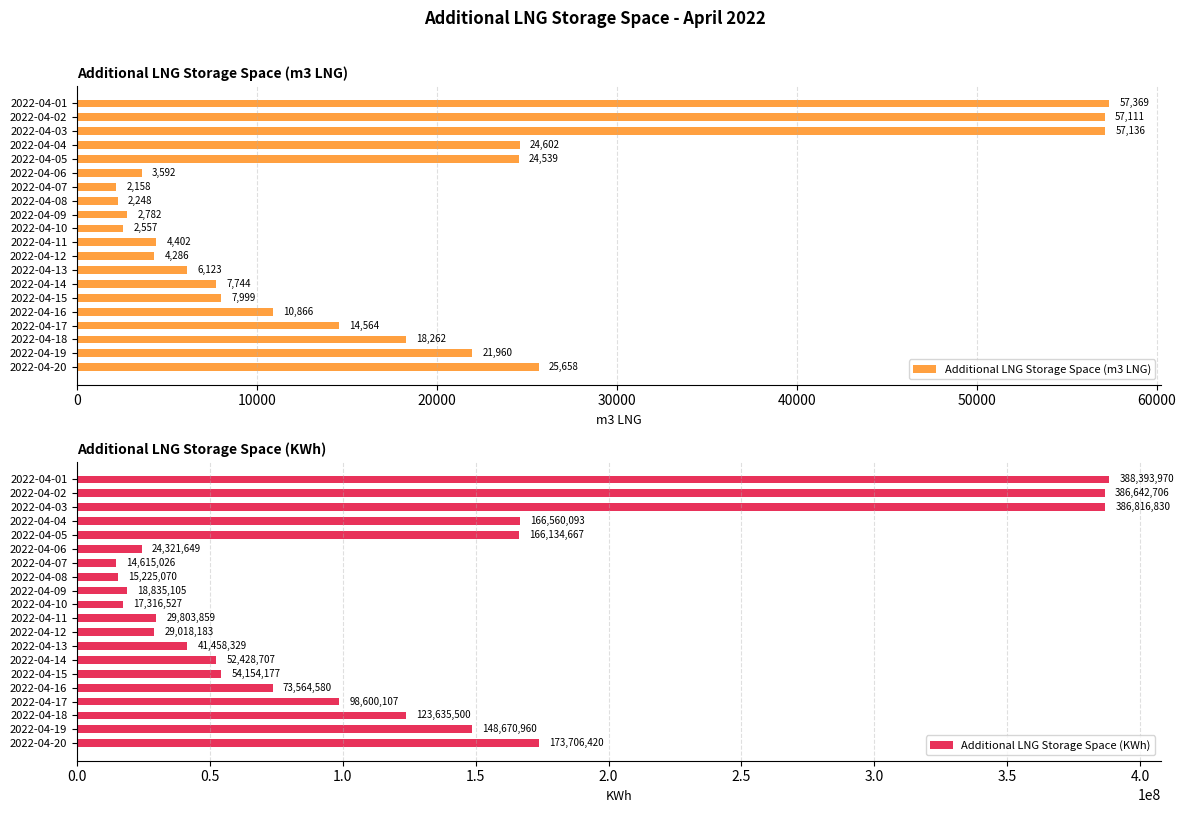

List the labels in order of Additional LNG Storage Space (m3 LNG) value, largest first.

2022-04-01, 2022-04-03, 2022-04-02, 2022-04-20, 2022-04-04, 2022-04-05, 2022-04-19, 2022-04-18, 2022-04-17, 2022-04-16, 2022-04-15, 2022-04-14, 2022-04-13, 2022-04-11, 2022-04-12, 2022-04-06, 2022-04-09, 2022-04-10, 2022-04-08, 2022-04-07